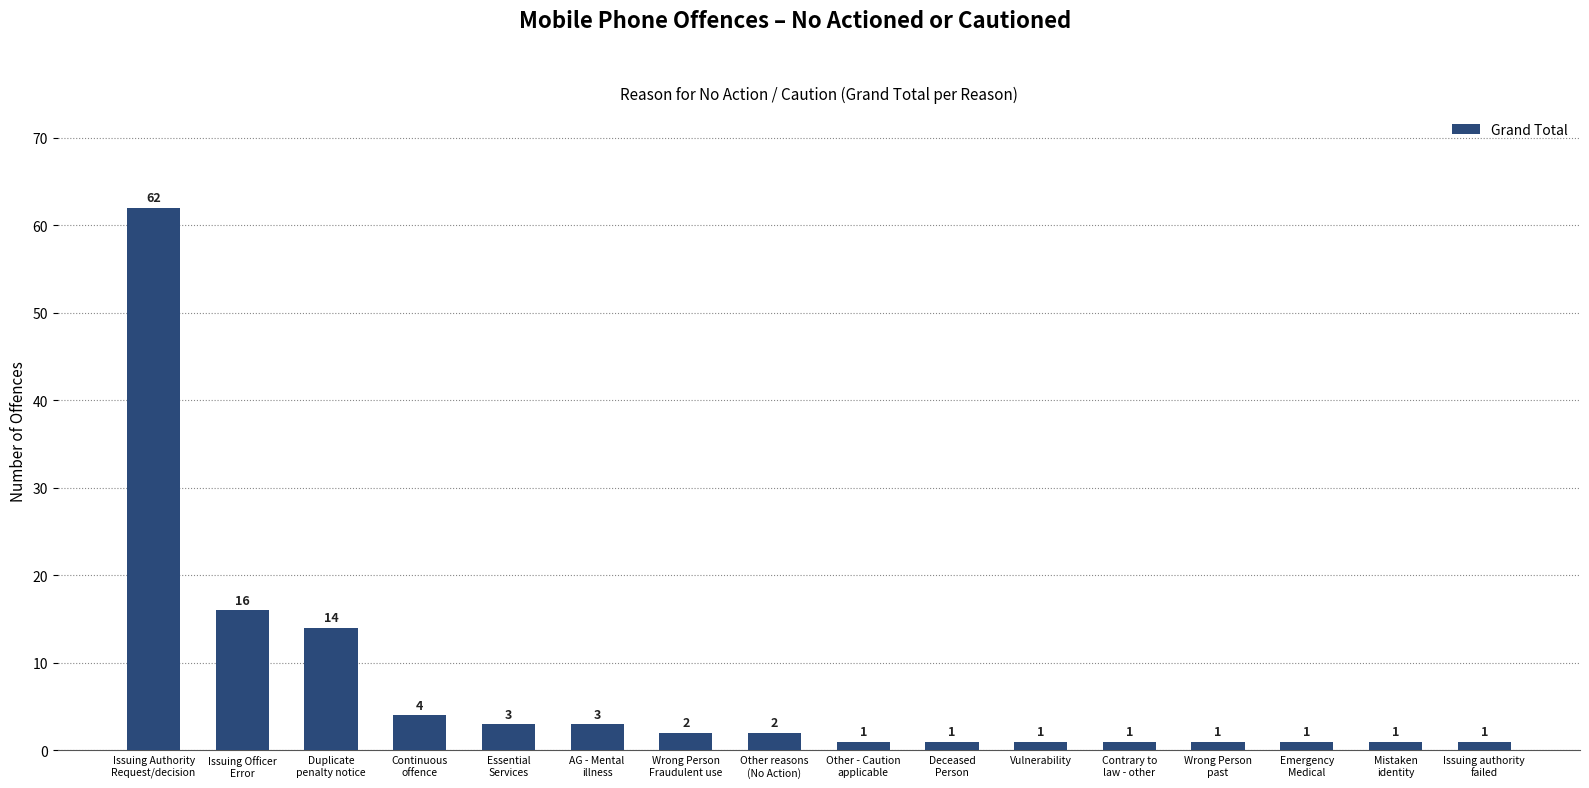

What is the label of the 6th bar from the left?

AG - Mental
illness